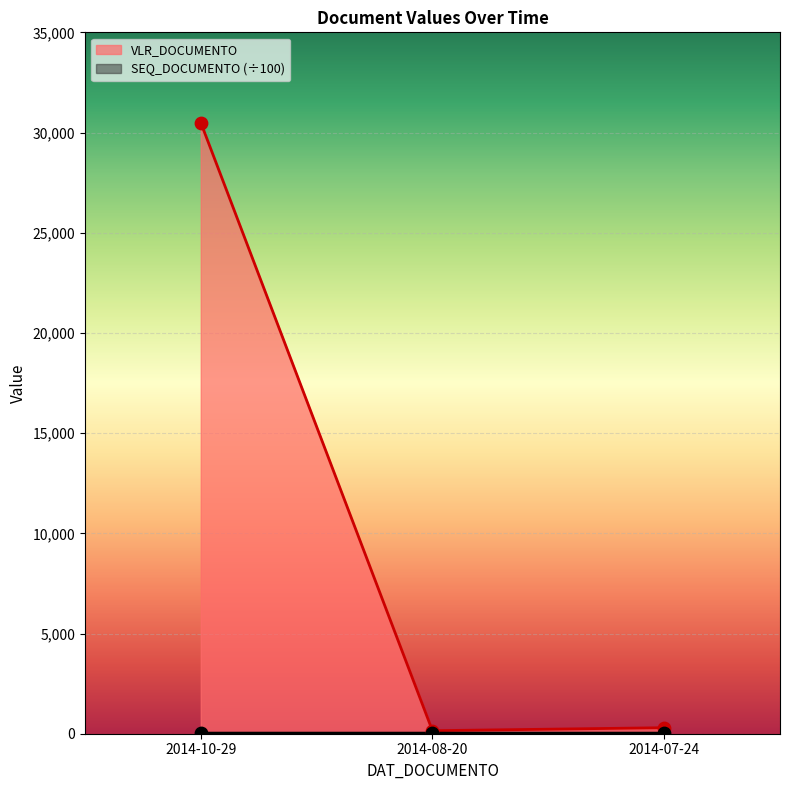

At how many categories does at least one series exceed 19919?

1